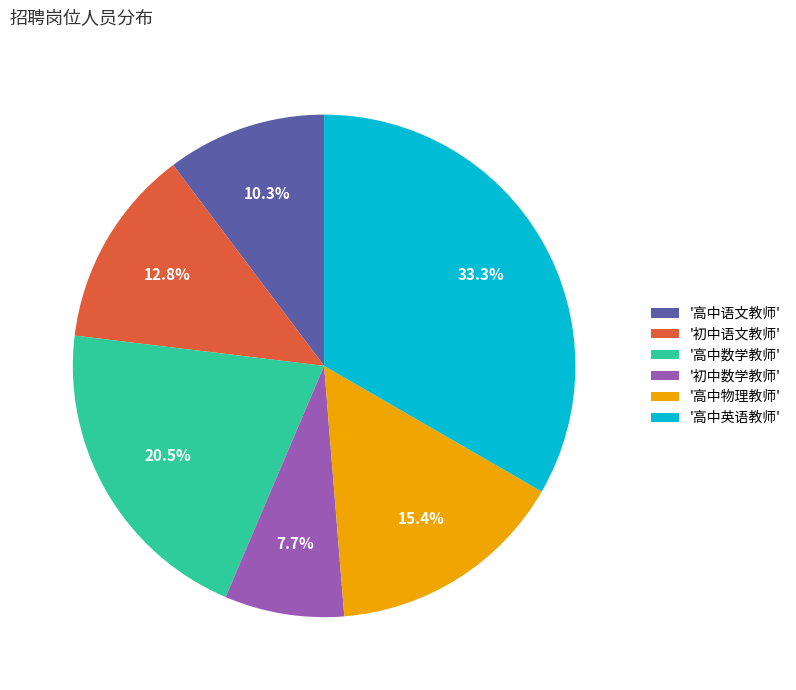

Approximately how many times larger is the value at '高中语文教师' compared to '初中语文教师'?

0.8